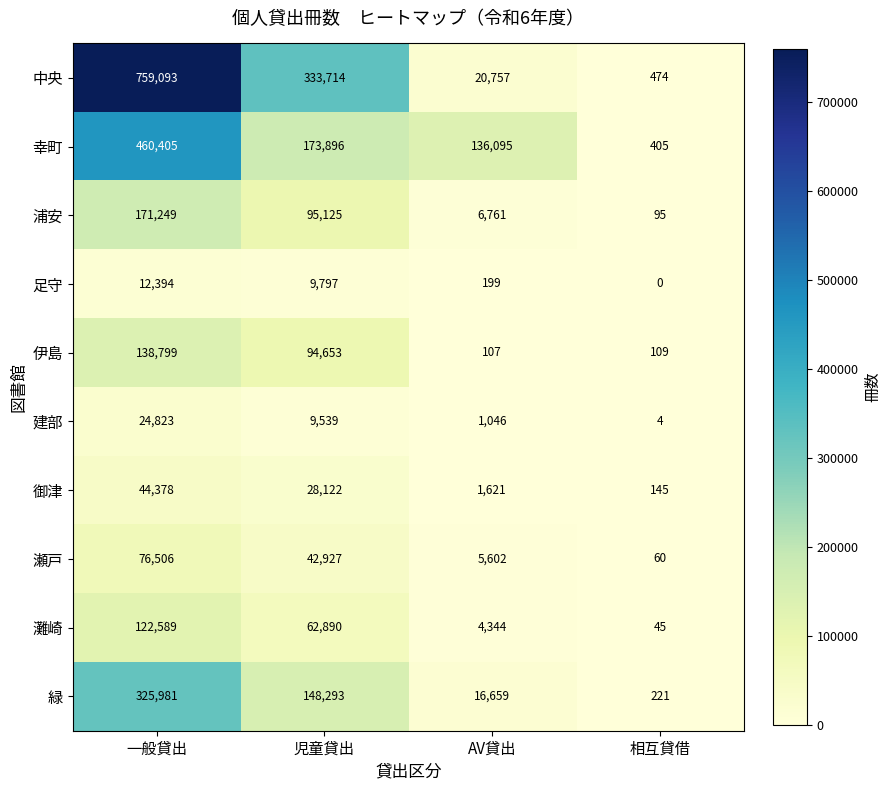

What is the difference between the maximum and minimum values in the 瀬戸 series?

76446